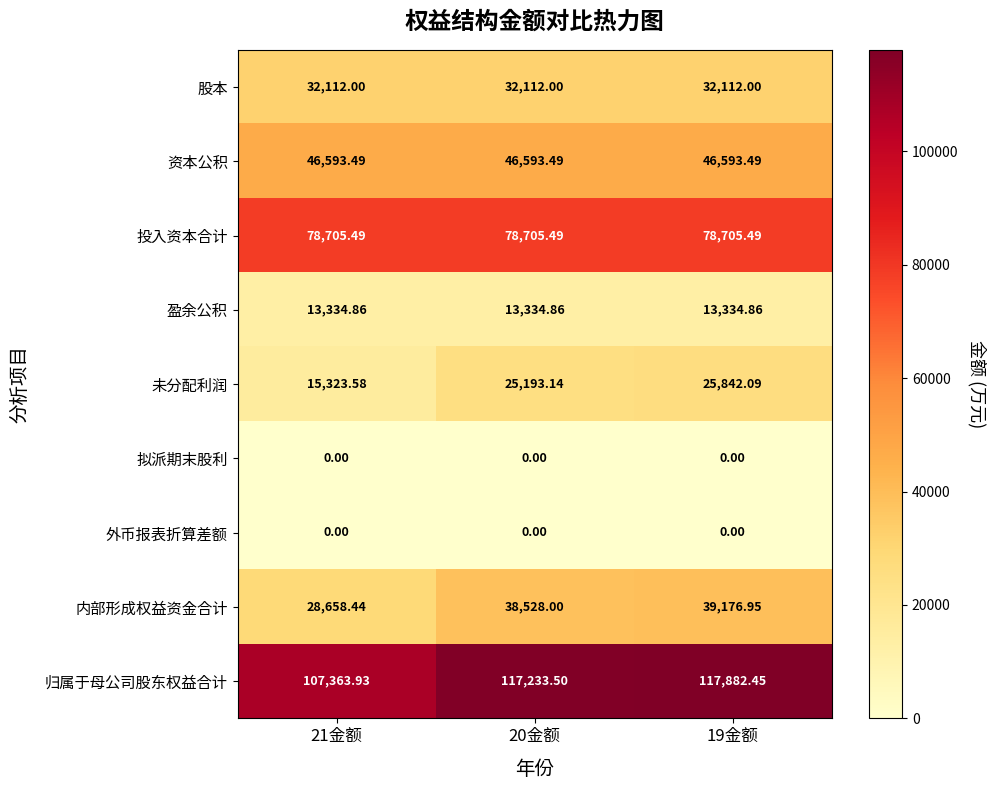

Is the value of 资本公积 at 20金额 greater than the value of 盈余公积 at 21金额?

Yes